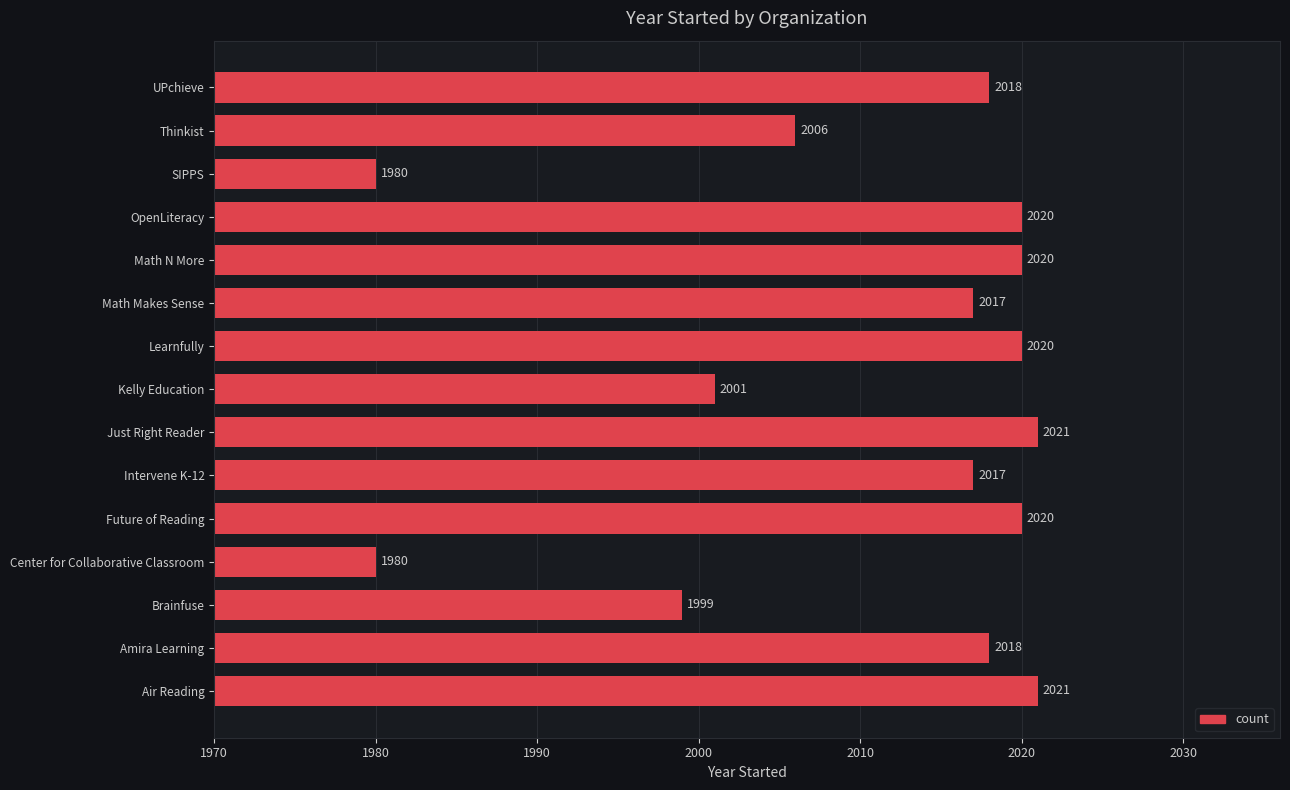

The value at OpenLiteracy is 407. True or false?

False